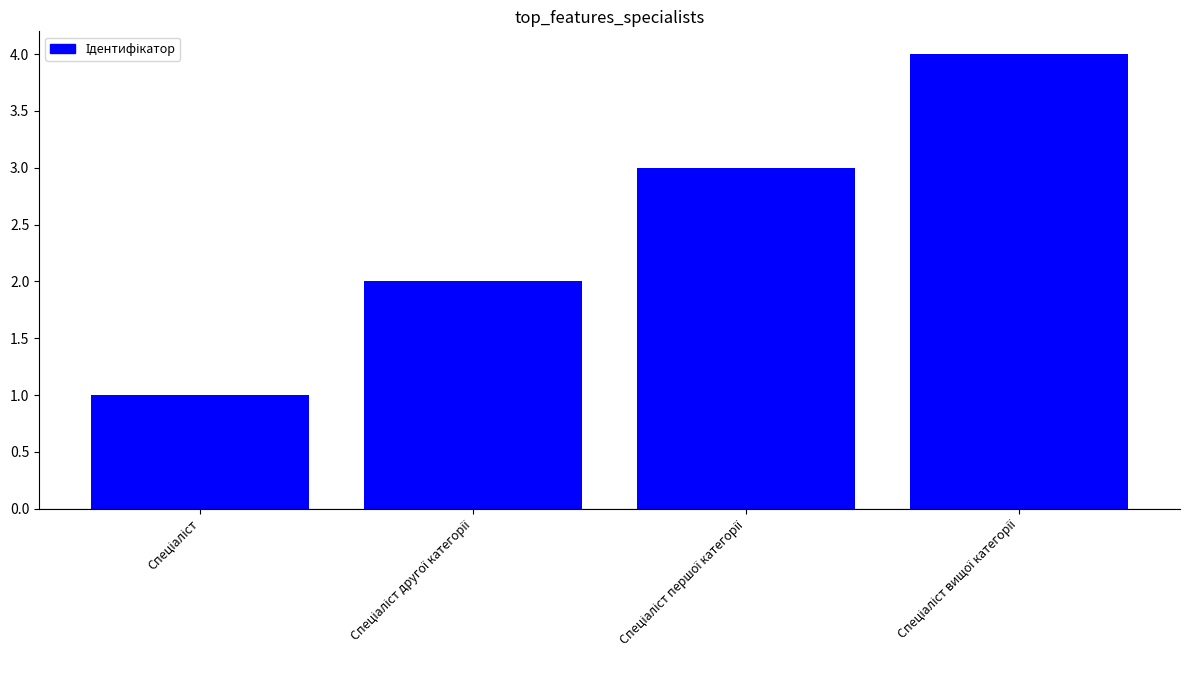

What is the maximum value shown in the chart?

4